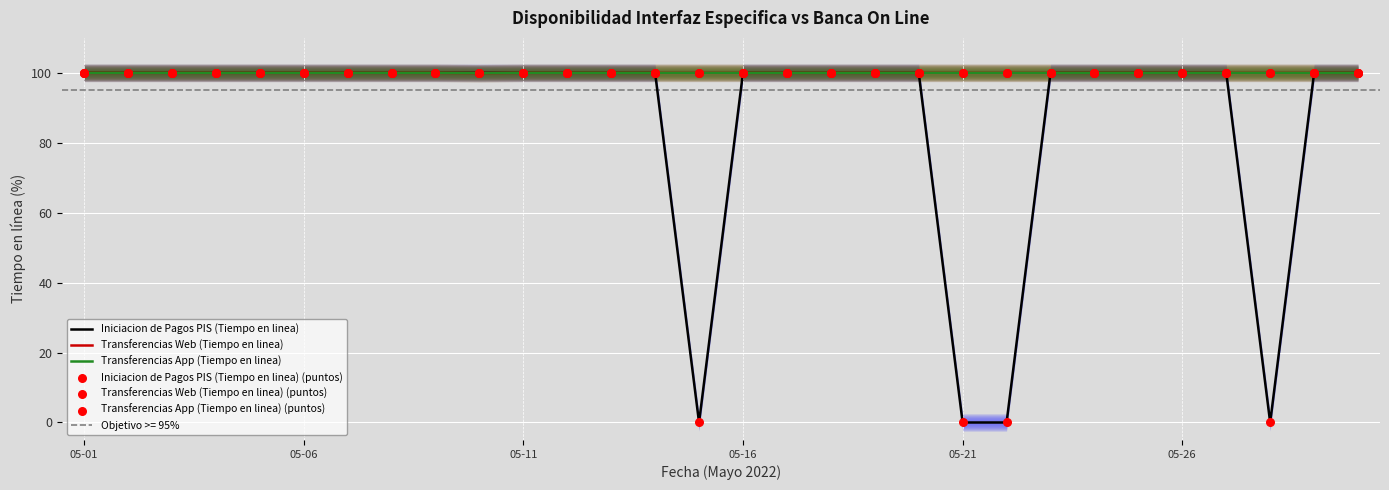

Which series contains the lowest Y value?

Iniciacion de Pagos PIS (Tiempo en linea)